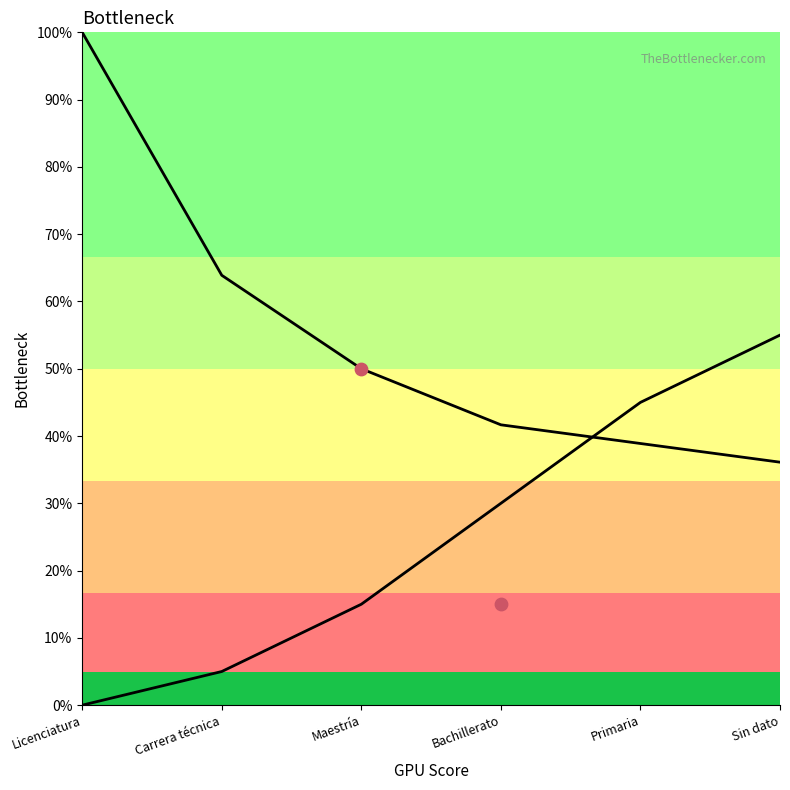

At which category is the sum across all series the highest?

Licenciatura